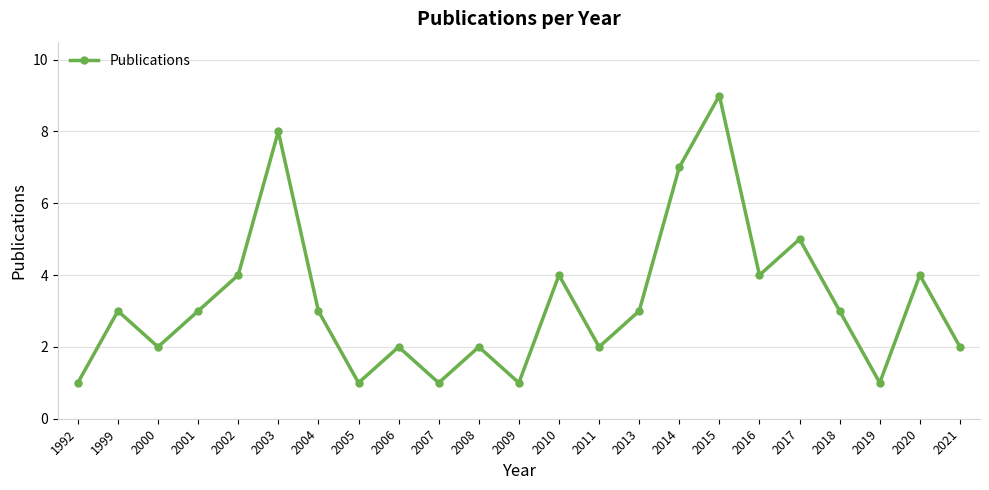

How many lines are shown in the chart?

1